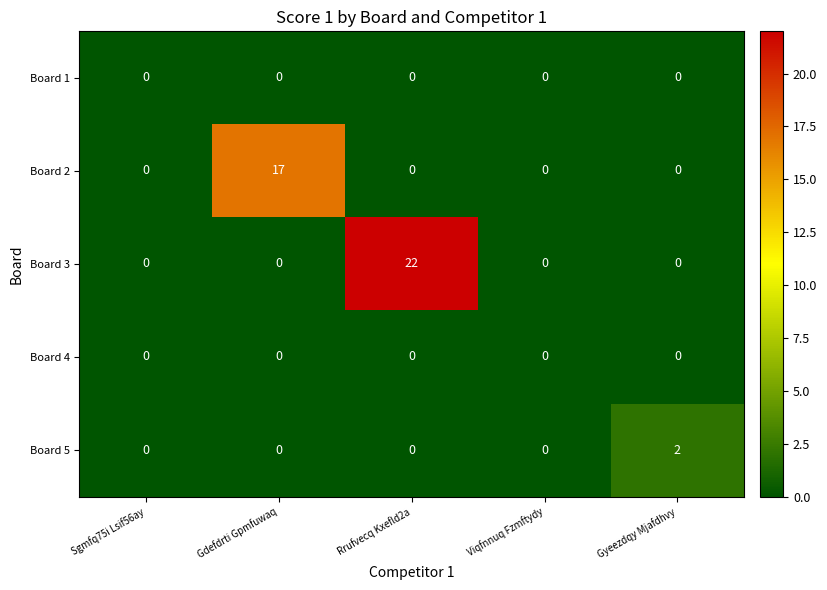

At how many categories does at least one series exceed 11?

2